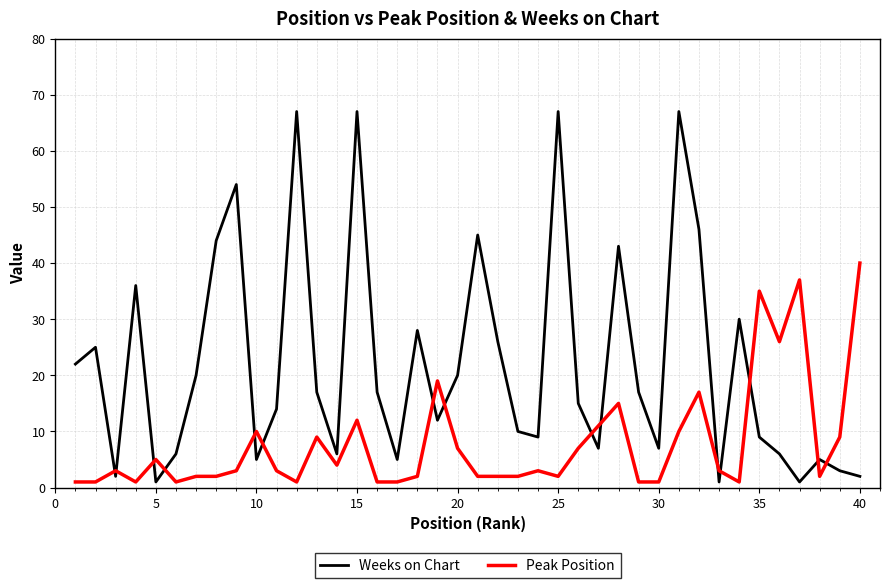

In Weeks on Chart, how many points are lower than both neighbors (excluding endpoints)?

11